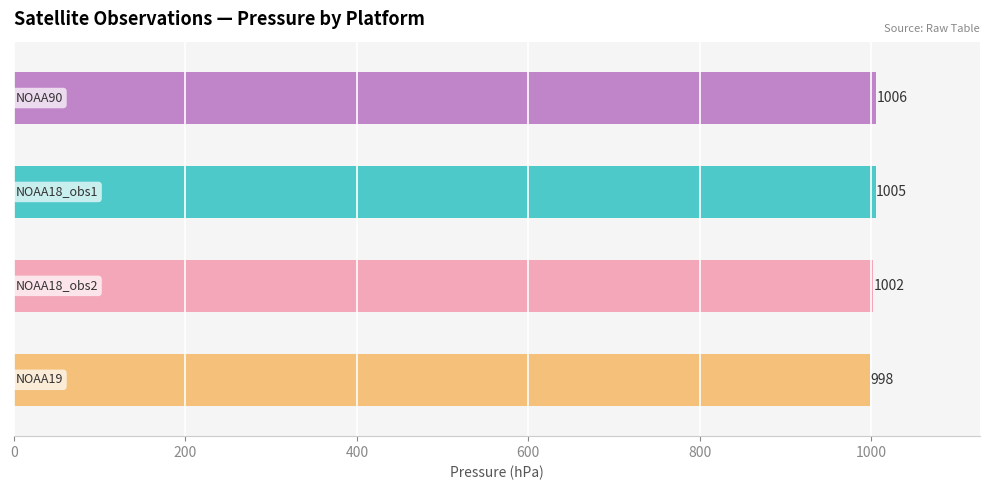

How many series are shown in this chart?

1